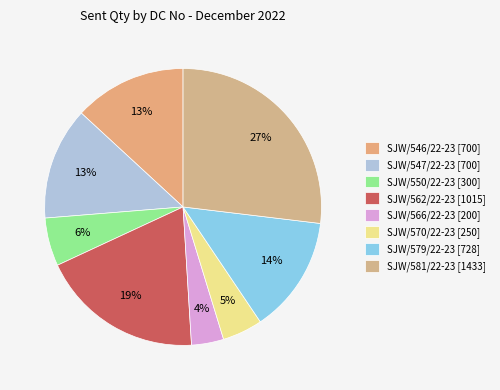

To the nearest percent, what is the combined percentage of SJW/547/22-23 and SJW/546/22-23?

26%